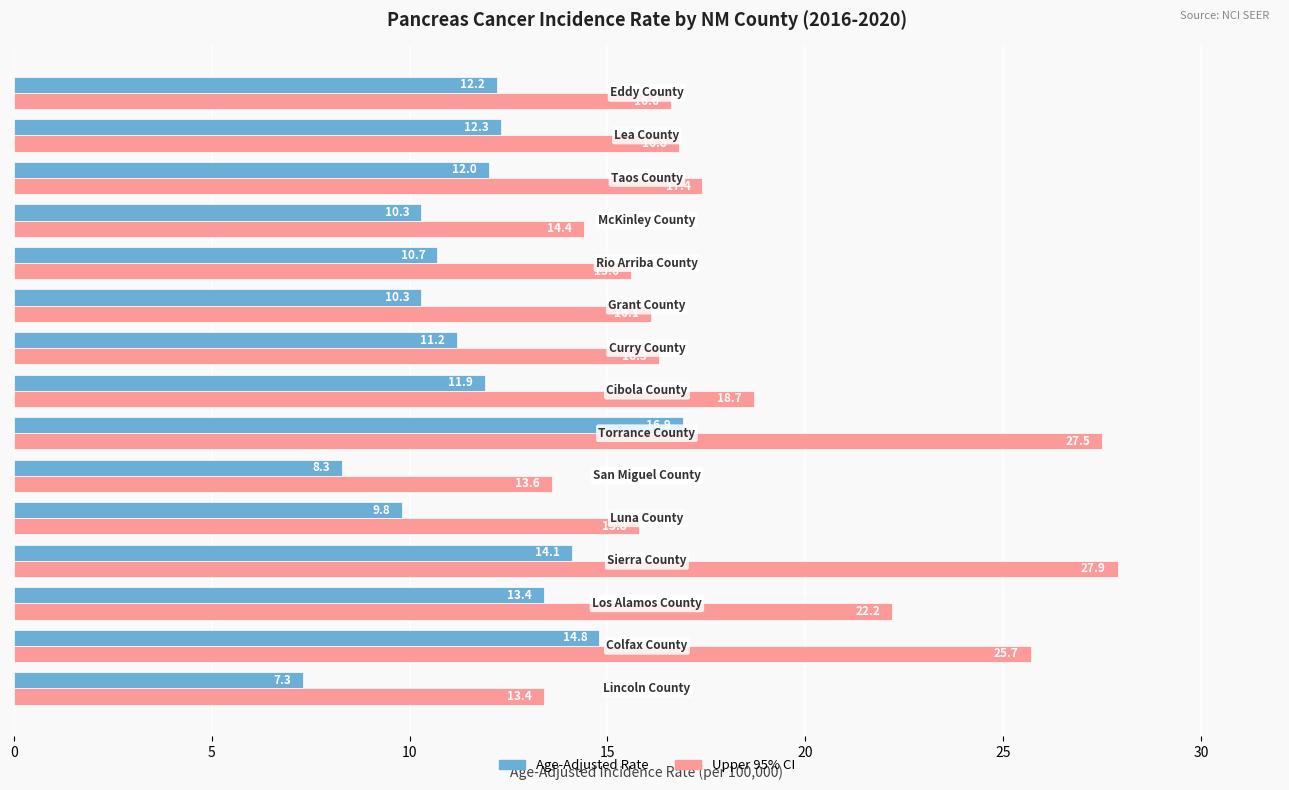

What is the highest value of the Age-Adjusted Rate series?

16.9